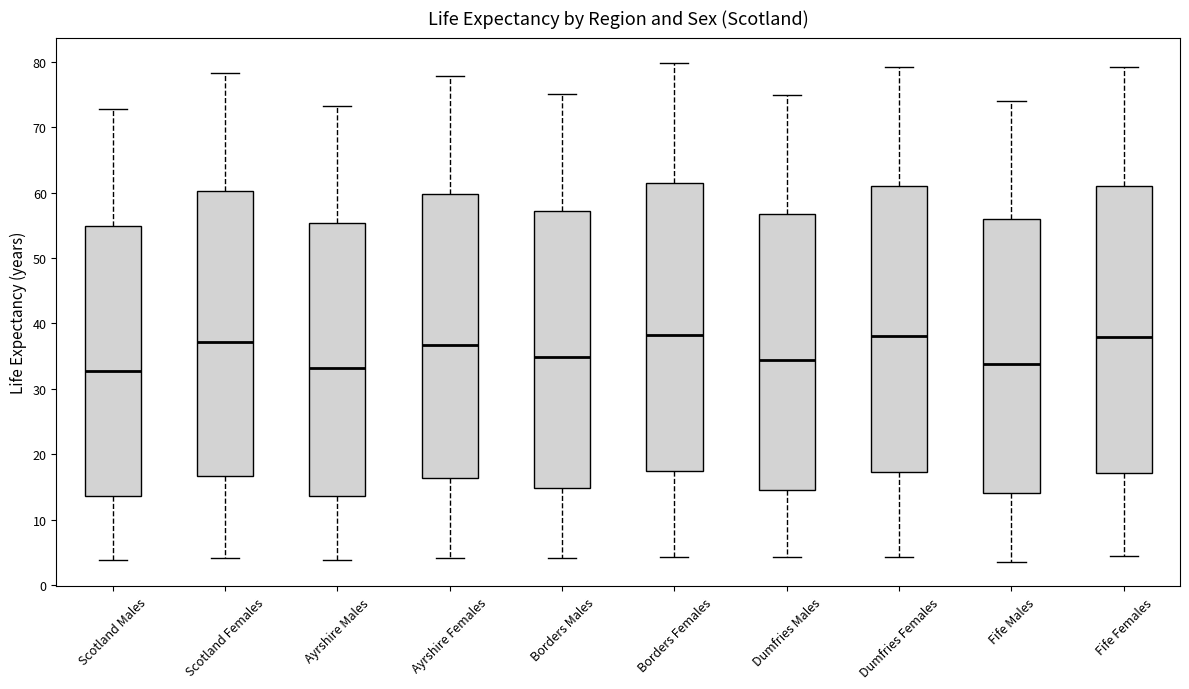

Reading left to right, read every box against the y-axis: the position of its median line, the range the box covers, and the ends of its whiskers. The values are not printed on the chart, so give them approximately, as read against the axis.

Scotland Males: median 33, box 14 to 55, whiskers 4 to 73
Scotland Females: median 37, box 17 to 60, whiskers 4 to 78
Ayrshire Males: median 33, box 14 to 55, whiskers 4 to 73
Ayrshire Females: median 37, box 16 to 60, whiskers 4 to 78
Borders Males: median 35, box 15 to 57, whiskers 4 to 75
Borders Females: median 38, box 17 to 61, whiskers 4 to 80
Dumfries Males: median 34, box 14 to 57, whiskers 4 to 75
Dumfries Females: median 38, box 17 to 61, whiskers 4 to 79
Fife Males: median 34, box 14 to 56, whiskers 4 to 74
Fife Females: median 38, box 17 to 61, whiskers 4 to 79